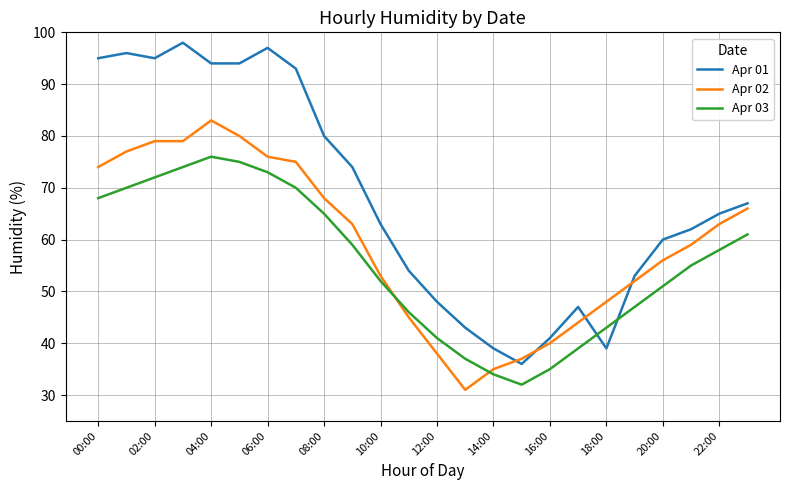

Which series has the largest range (max minus min)?

Apr 01